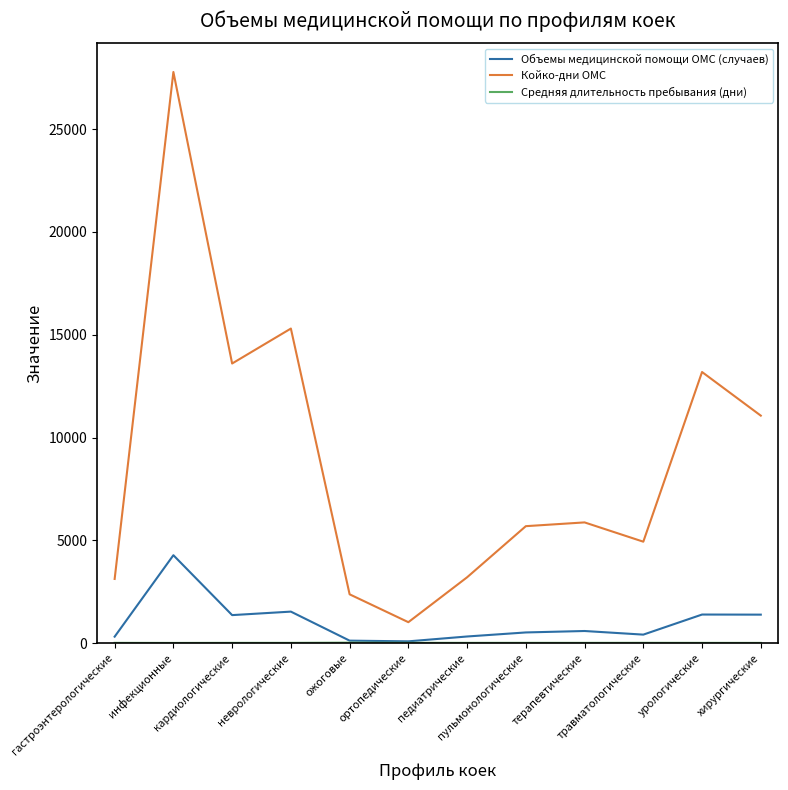

Is it true that Койко-дни ОМС equals 5870.0 at терапевтические?

True